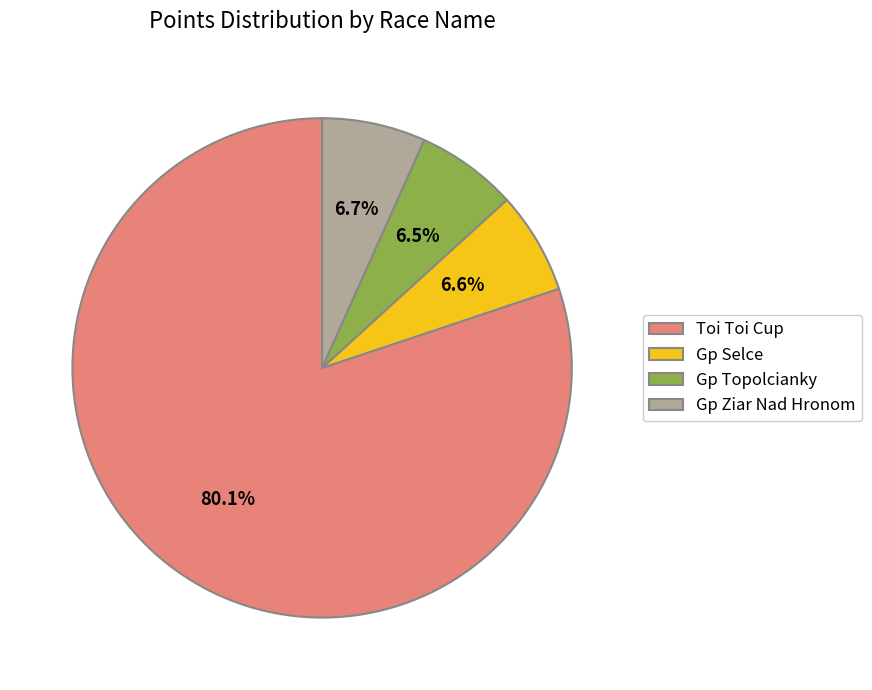

How many slices are in this pie chart?

4